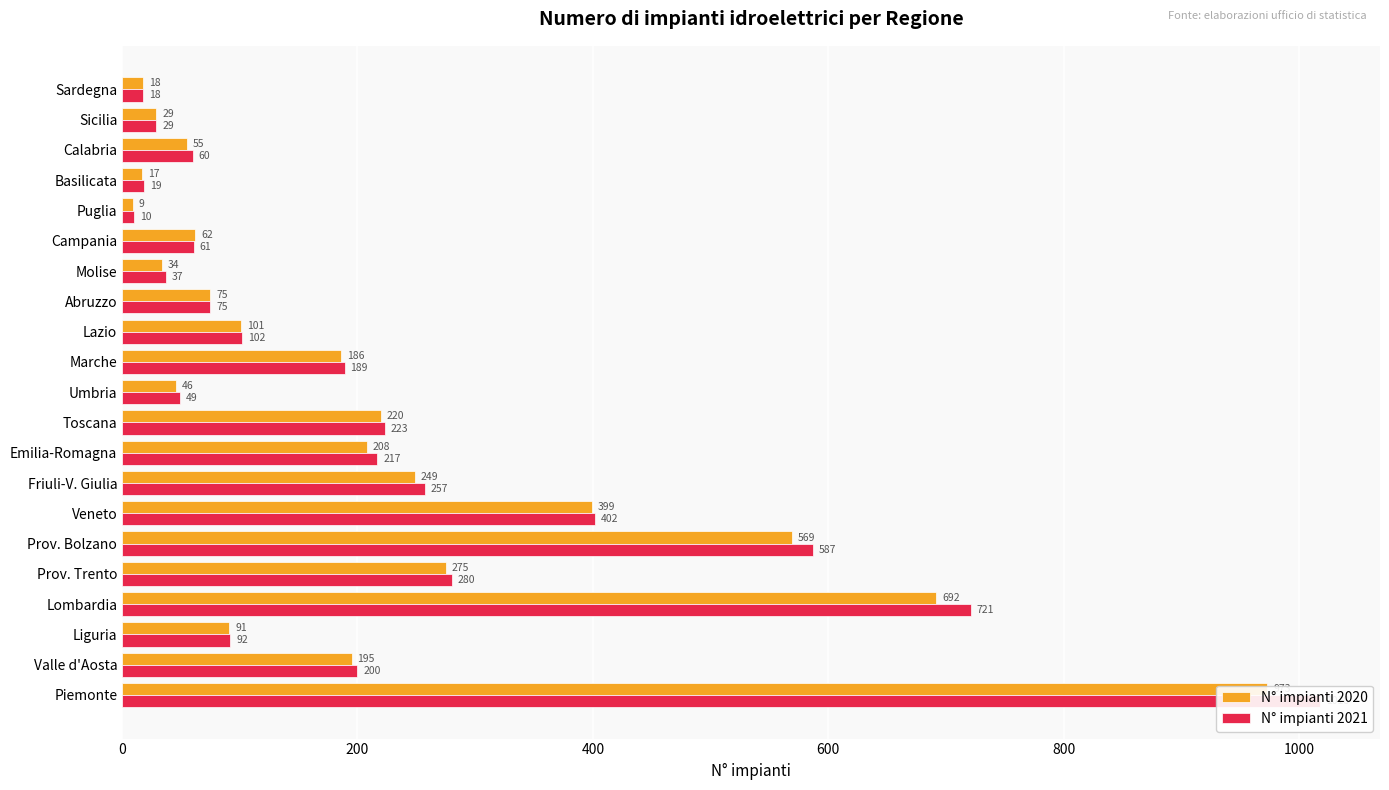

Does the chart contain any negative values?

No